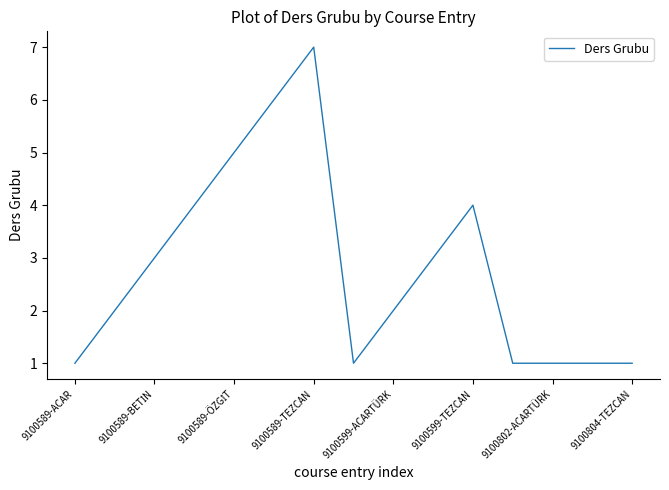

What is the maximum value shown in the chart?

7